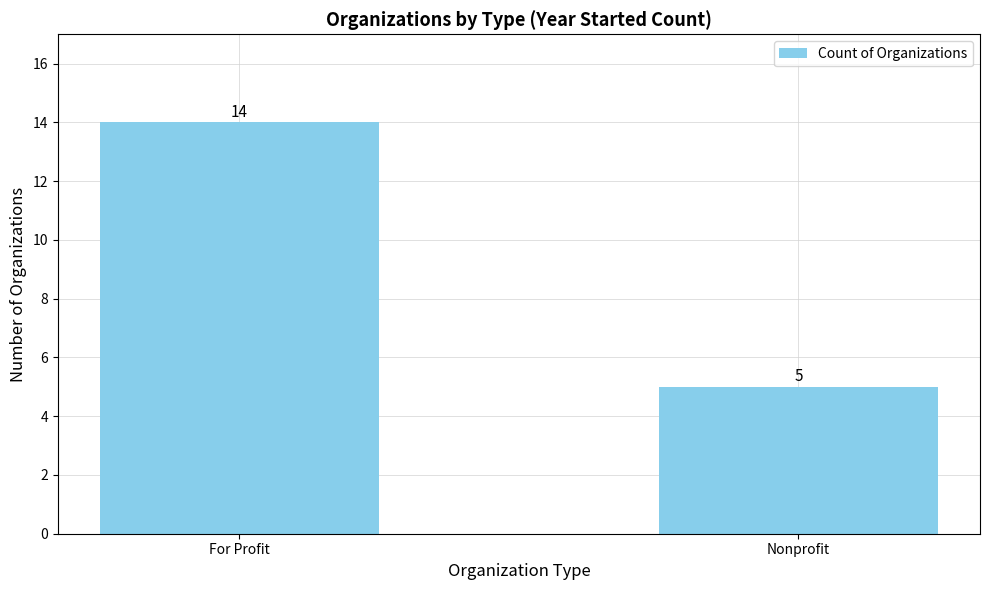

Rank the categories by value from lowest to highest.

Nonprofit, For Profit